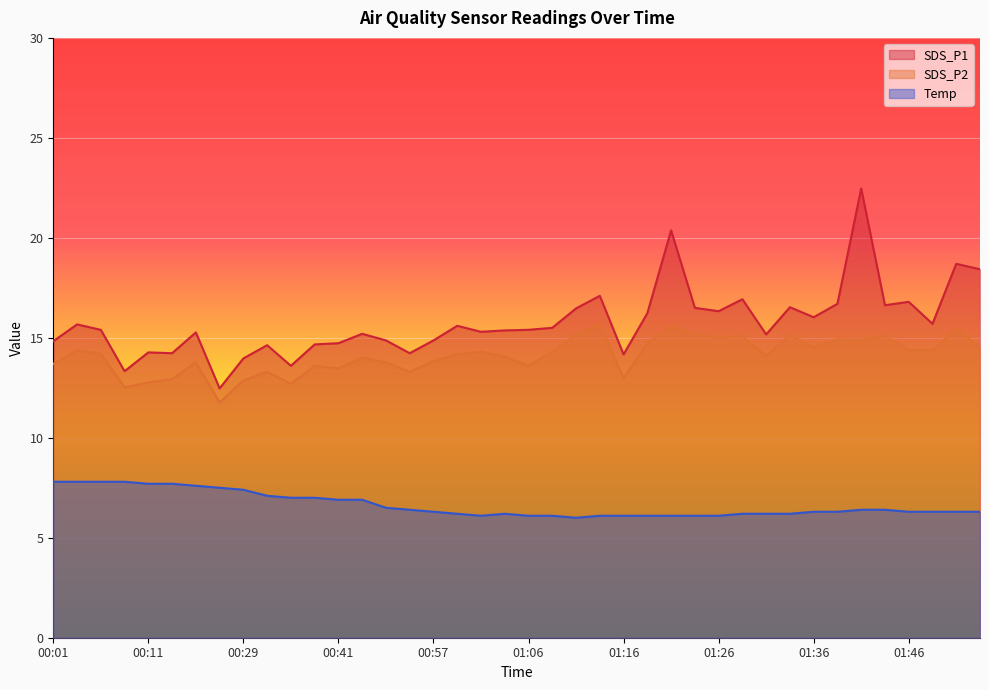

Rank the series by their average value, from highest to lowest.

SDS_P1, SDS_P2, Temp